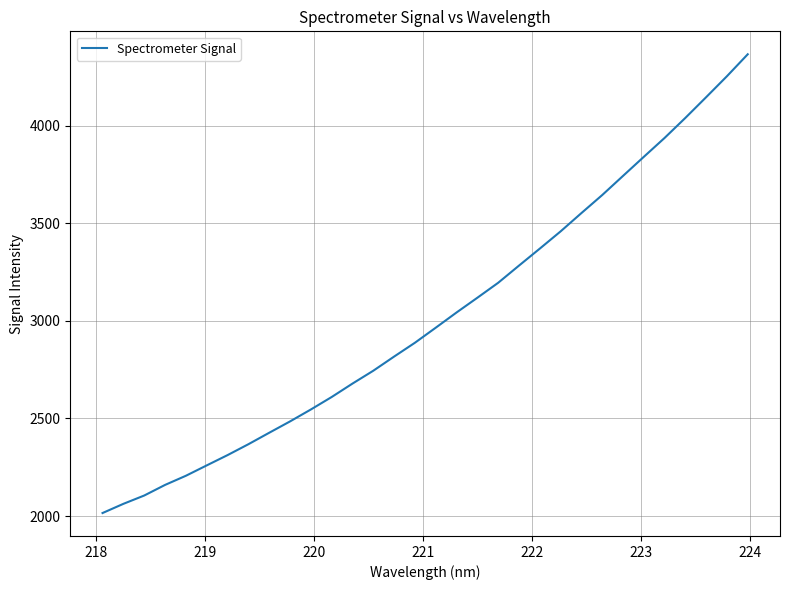

What is the minimum value shown in the chart?

2015.2